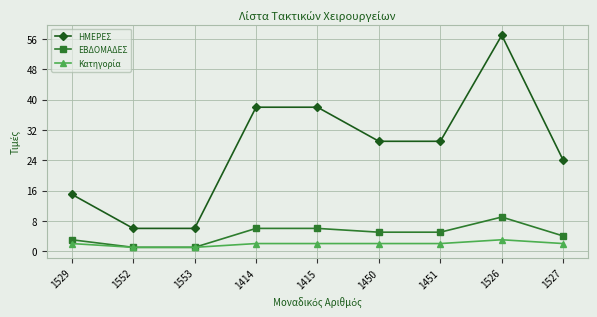

What is the label of the 8th point from the right?

1552